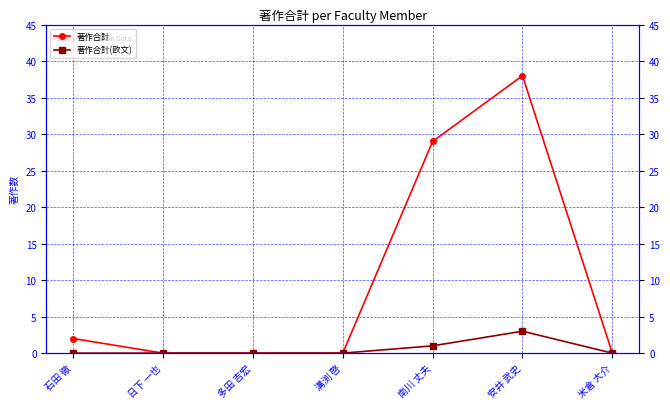

Does the chart have visible grid lines?

Yes